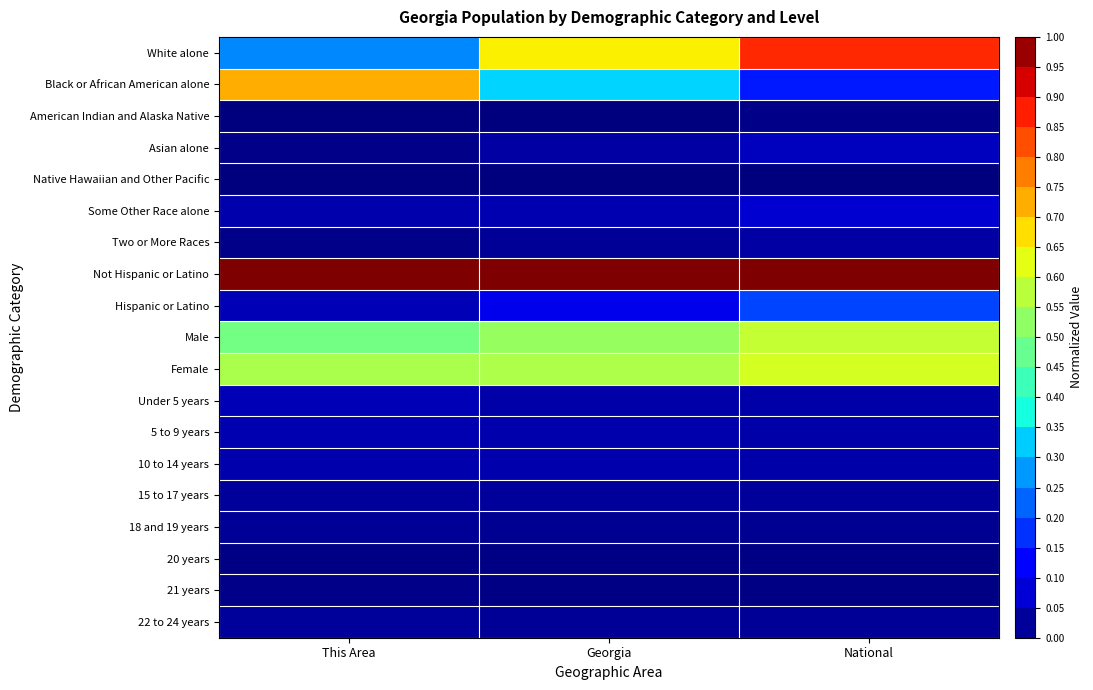

List the series in order of their peak value, highest first.

Not Hispanic or Latino, White alone, Black or African American alone, Female, Male, Hispanic or Latino, Some Other Race alone, Asian alone, Under 5 years, 5 to 9 years, 10 to 14 years, Two or More Races, 15 to 17 years, 22 to 24 years, 18 and 19 years, 21 years, American Indian and Alaska Native, 20 years, Native Hawaiian and Other Pacific